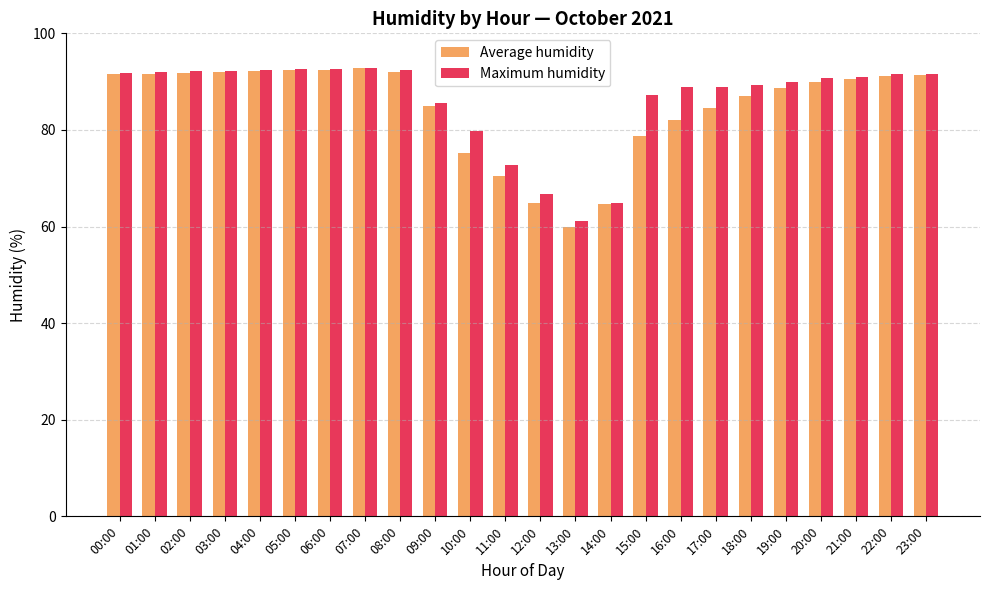

What is the total value across all series at 22:00?

182.8